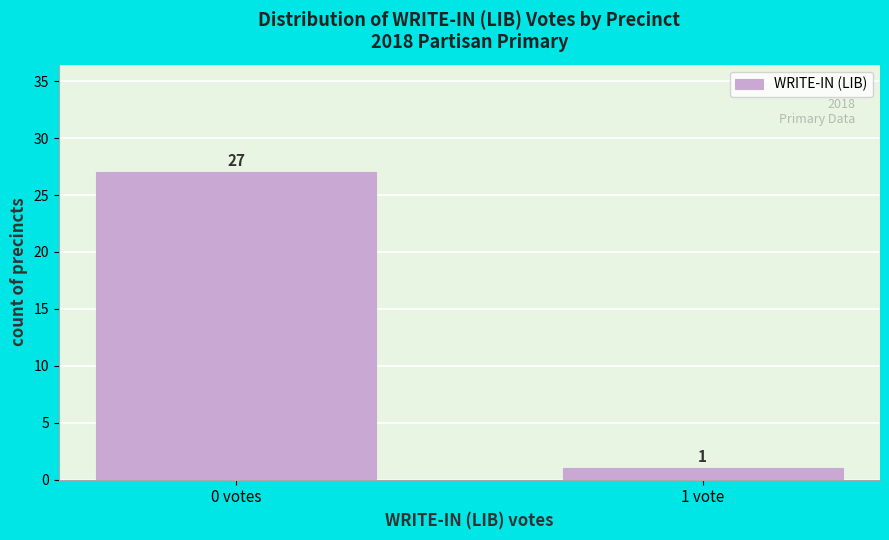

Reading left to right, what are all the values shown in this chart?

0 votes=27	1 vote=1